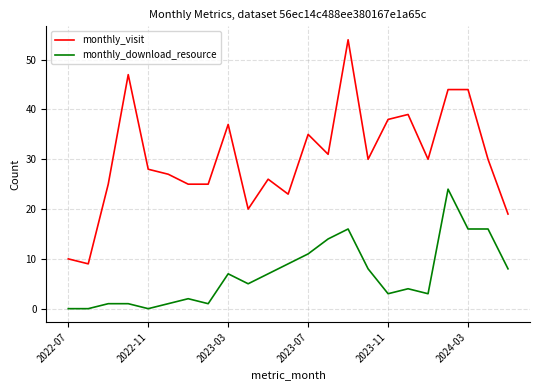

Rank the series by their maximum value, from highest to lowest.

monthly_visit, monthly_download_resource